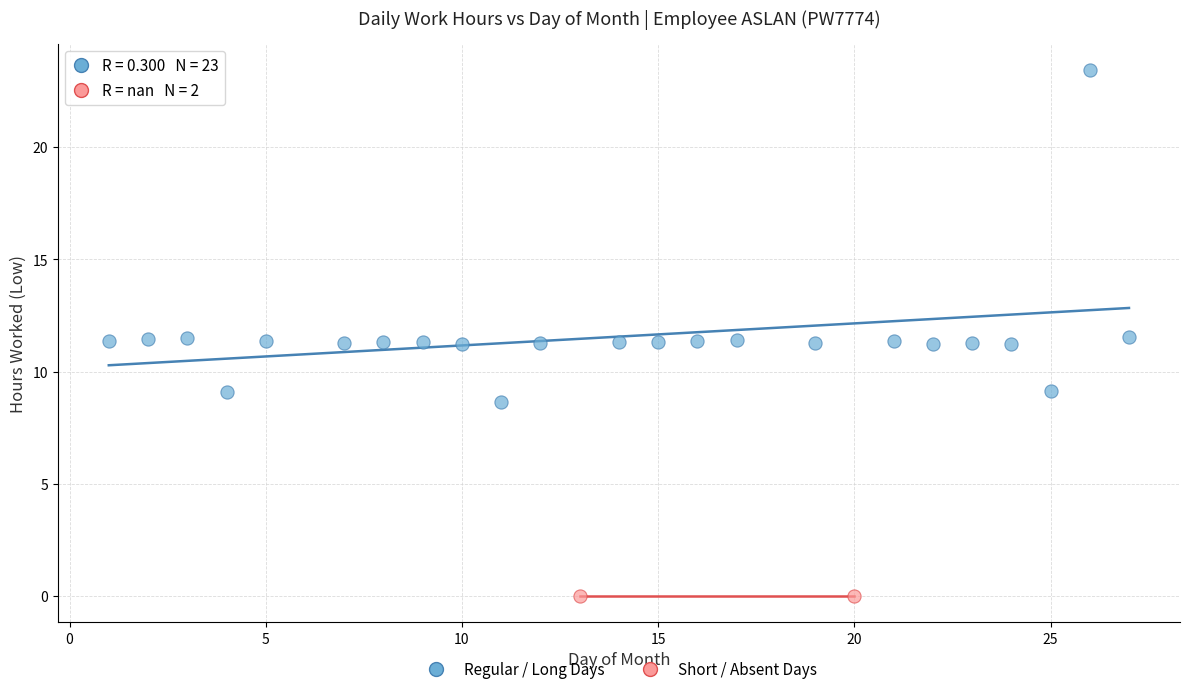

What are all the series names shown in the legend?

Regular / Long Days, Short / Absent Days